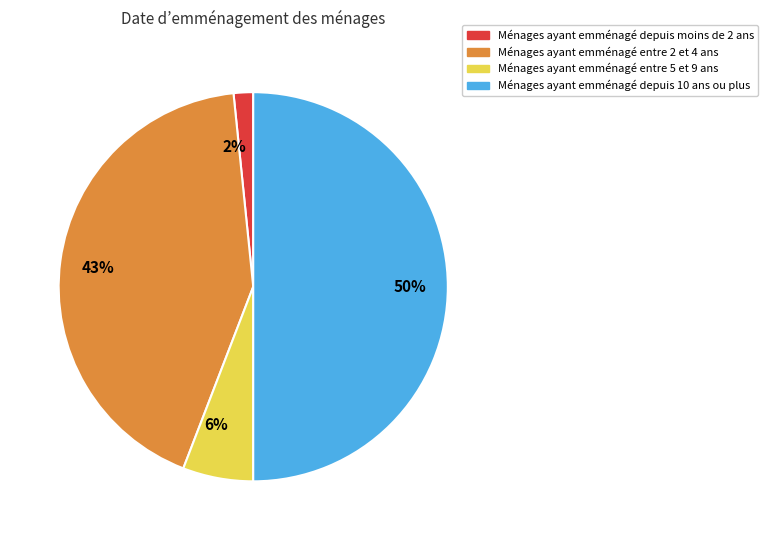

What percentage is the Ménages ayant emménagé entre 5 et 9 ans slice, to the nearest percent?

6%